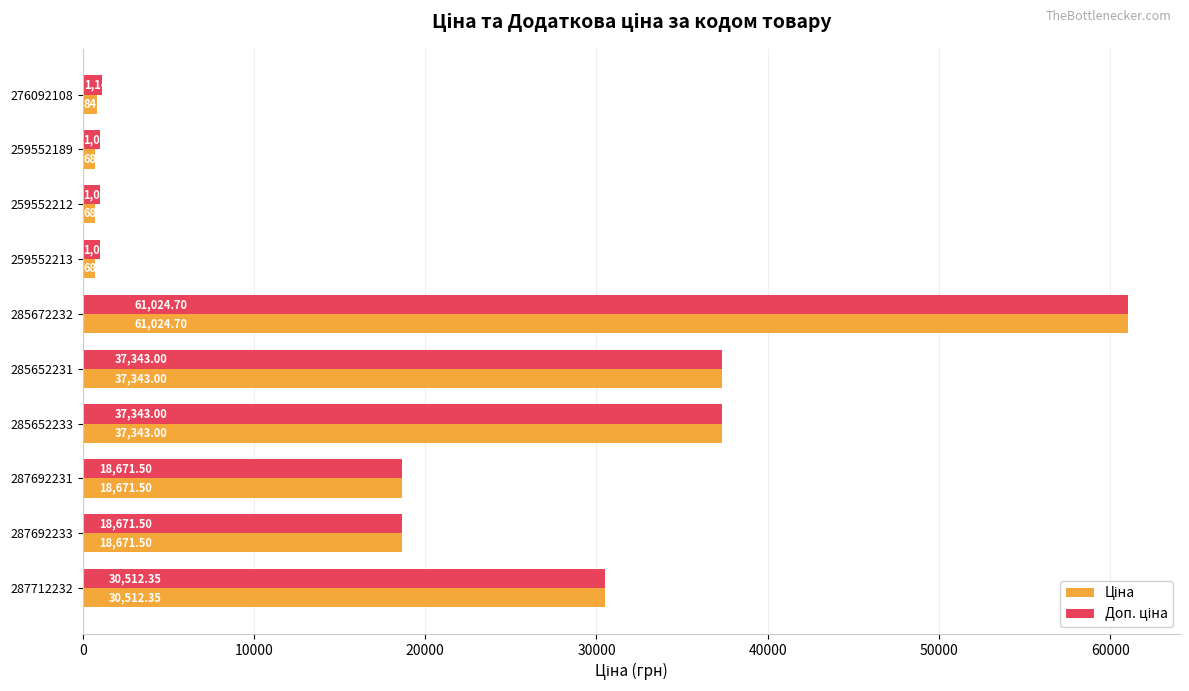

At how many categories does at least one series exceed 10666?

6